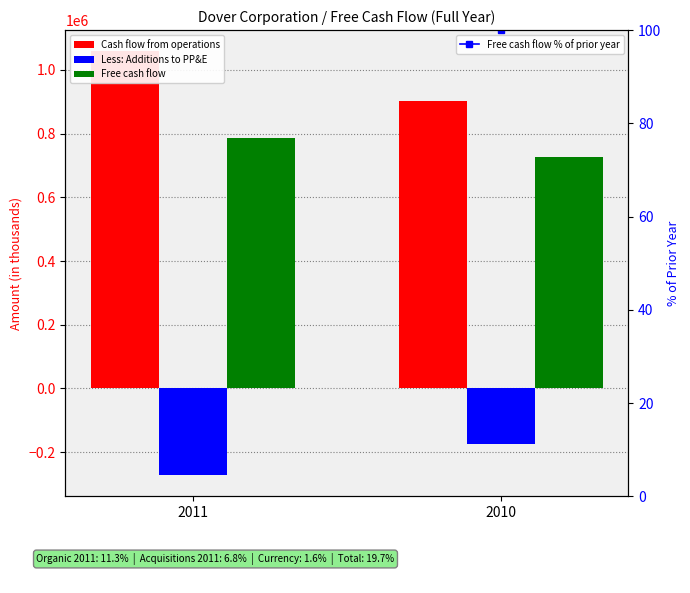

At which category is the sum across all series the highest?

2011